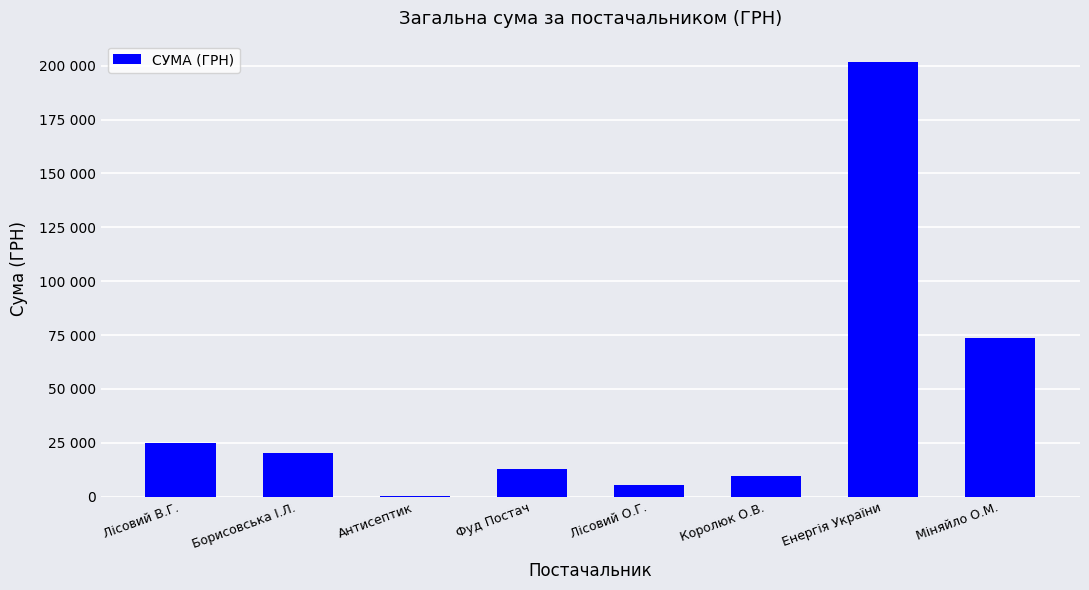

Approximately how many times larger is the value at Міняйло О.М. compared to Королюк О.В.?

7.9